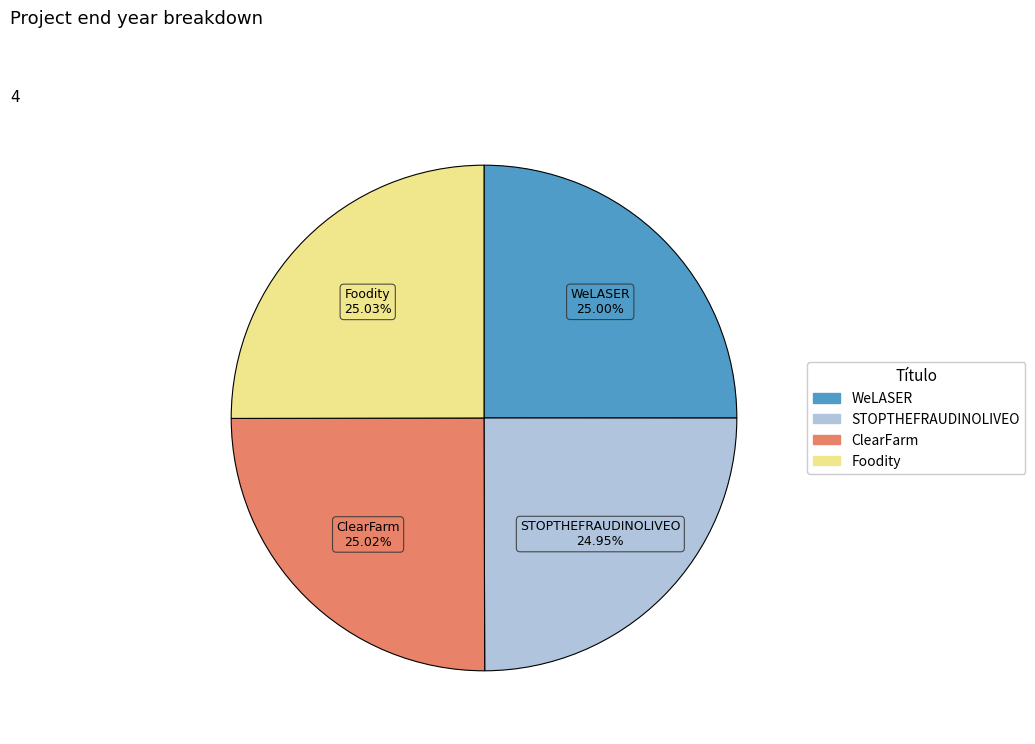

The WeLASER slice represents 16% of the pie. True or false?

False